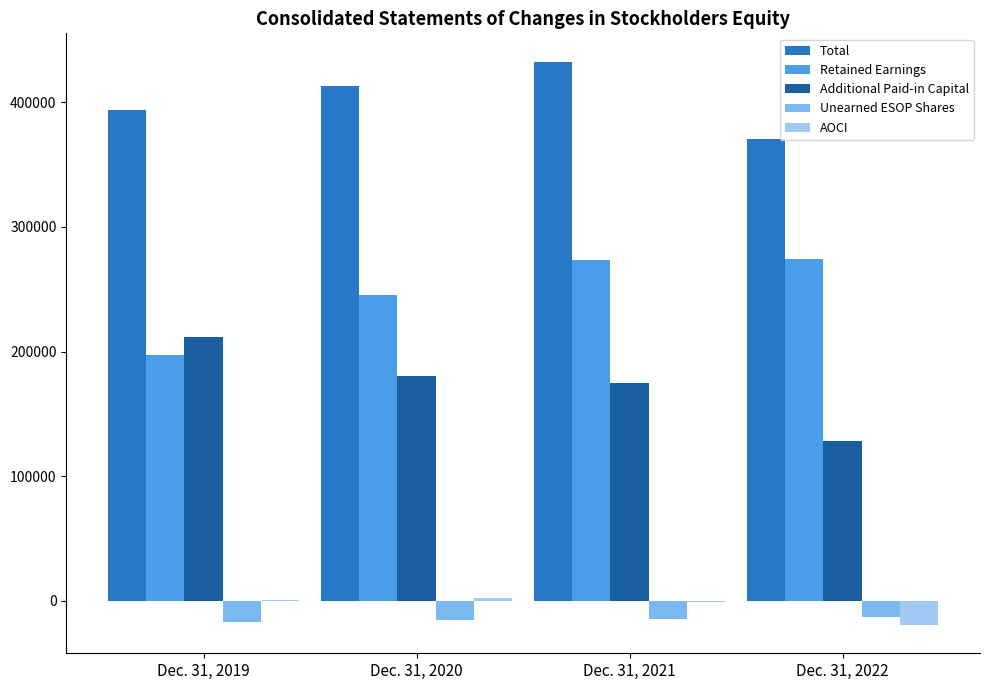

What value does the Total series have at Dec. 31, 2022?

370486